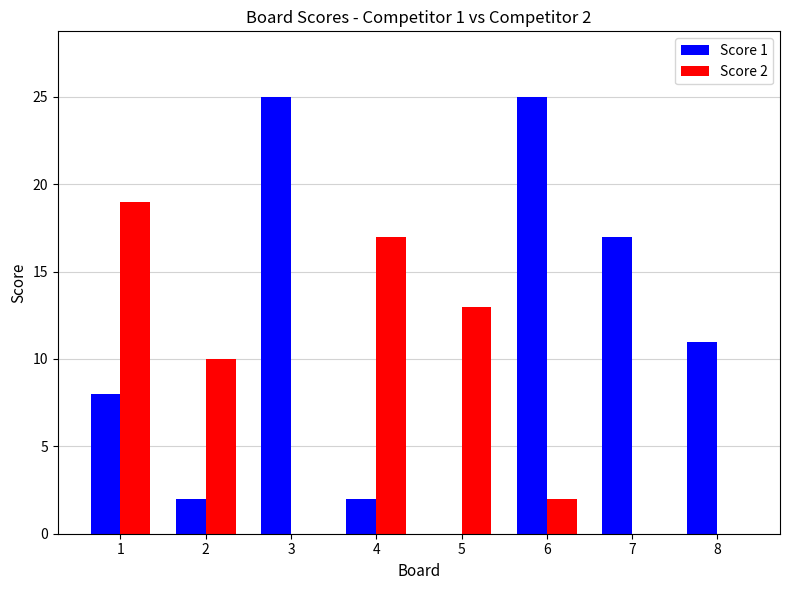

At which label is Score 1 closest to 12?

8